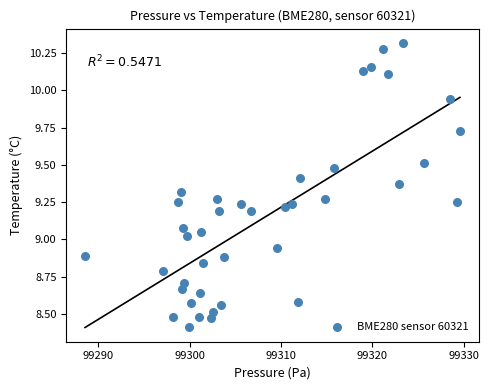

What is the range of Y values (max minus min)?

1.9